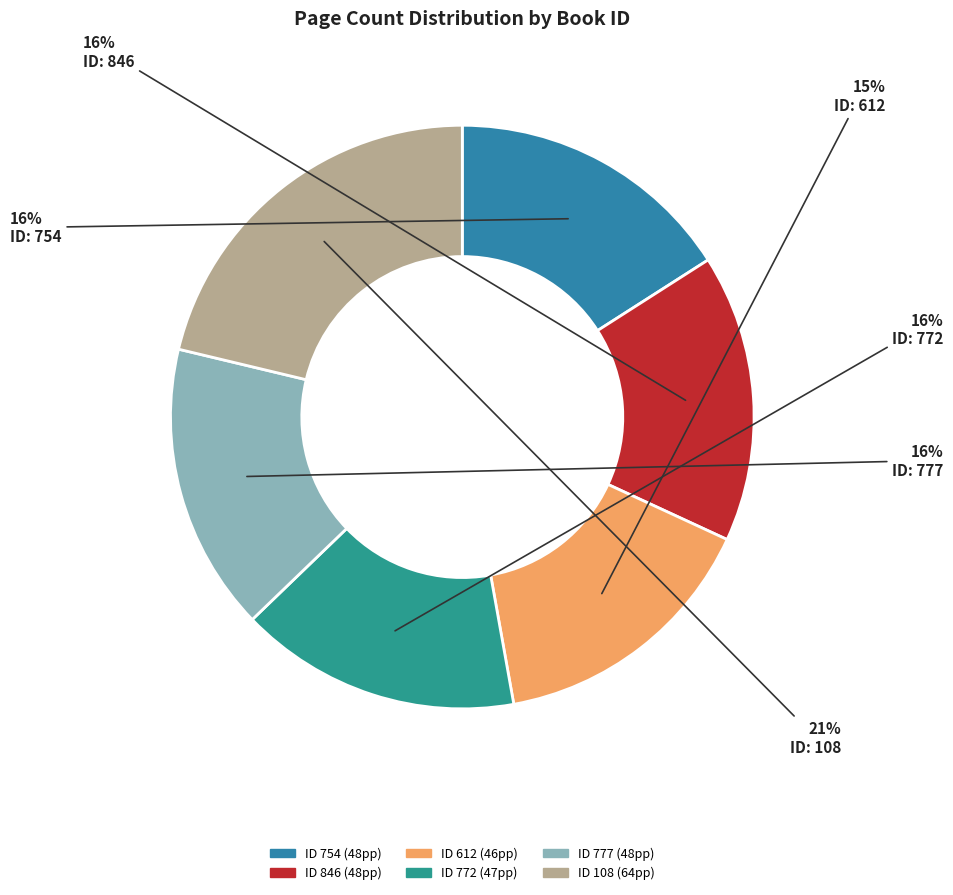

Count the number of slices in the pie.

6